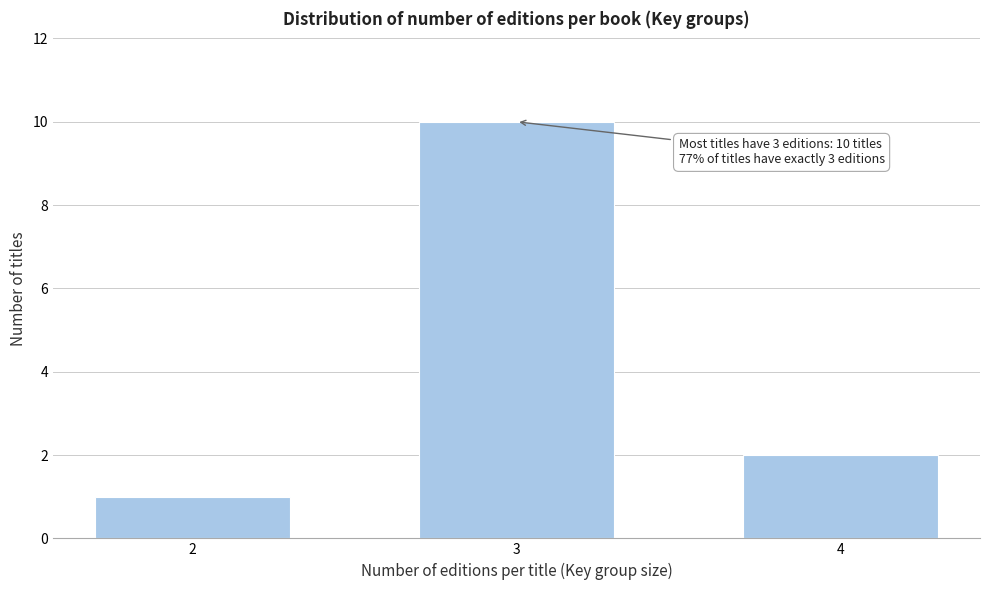

Reading left to right, list all the values displayed in this chart.

1	10	2